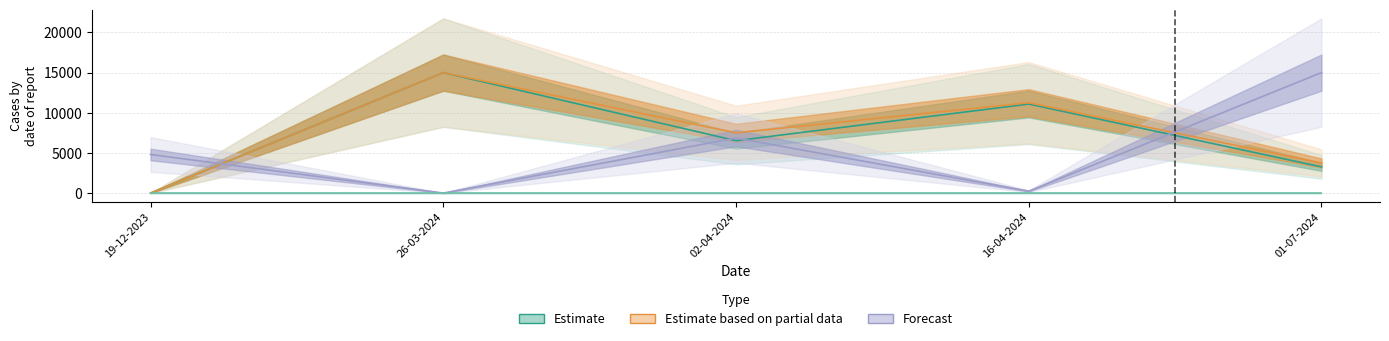

At how many categories does at least one series exceed 4426?

5